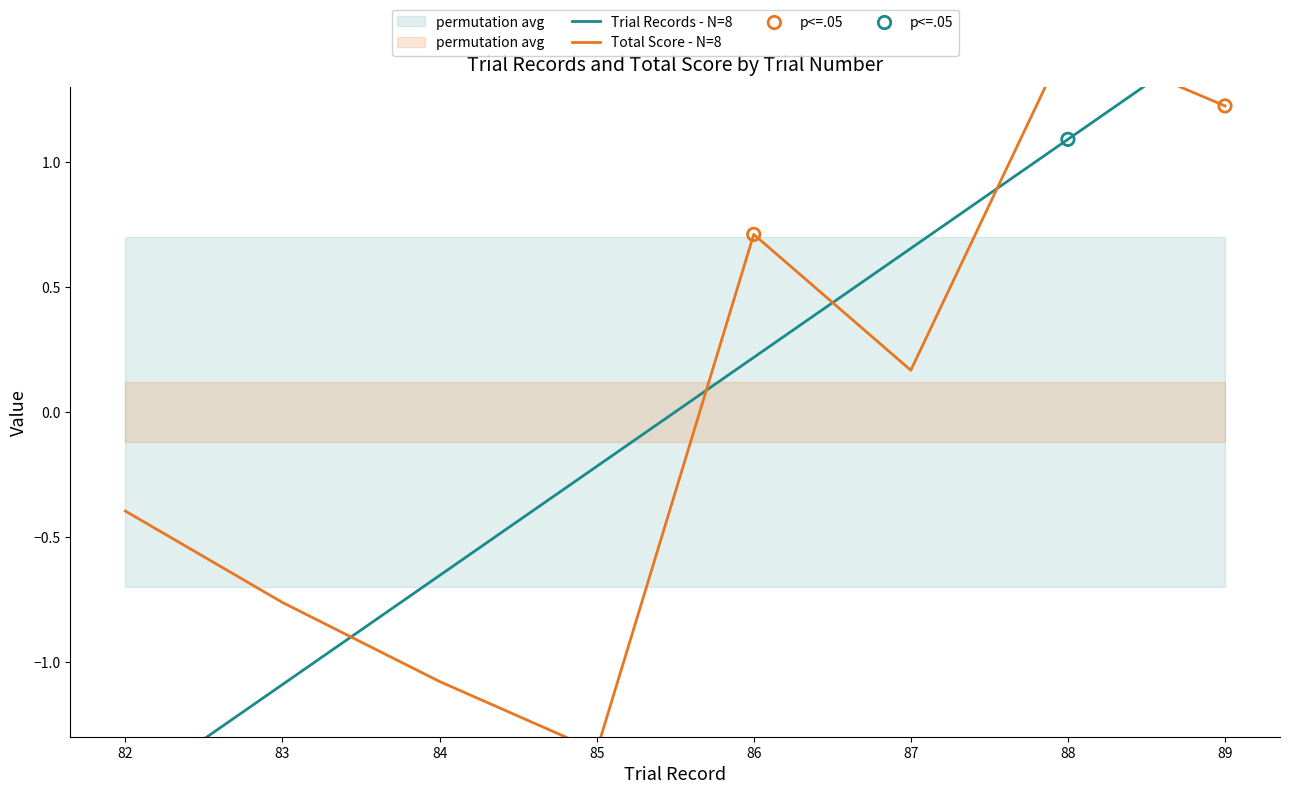

At how many categories does at least one series exceed -1?

8